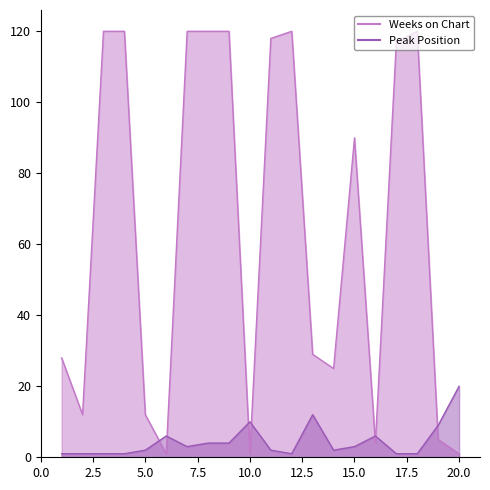

What is the sum of the Peak Position values at 2 and 7?

4